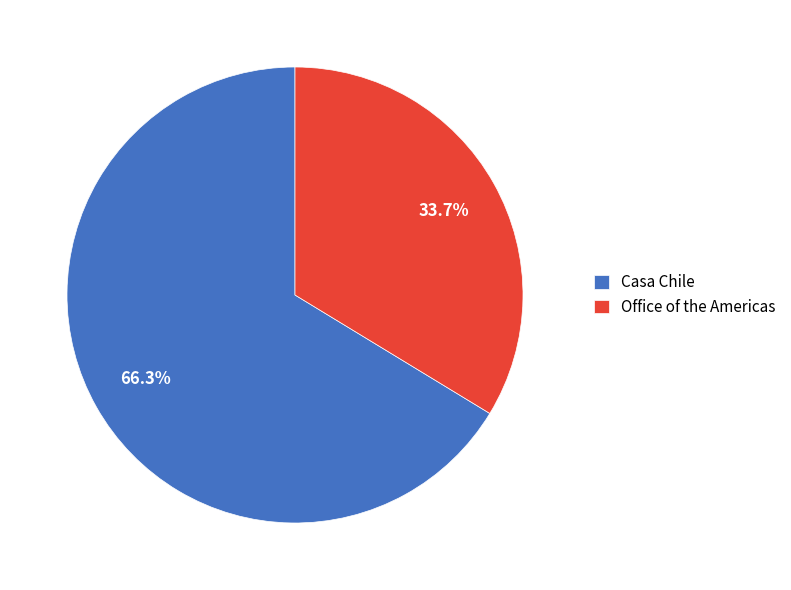

To the nearest percent, what is the average slice percentage?

50%